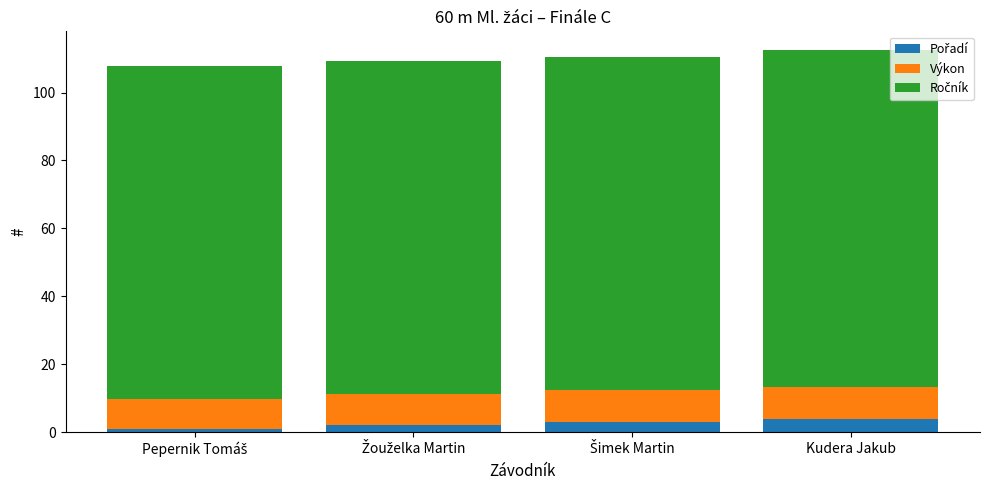

What is the total value across all series at Kudera Jakub?

112.4